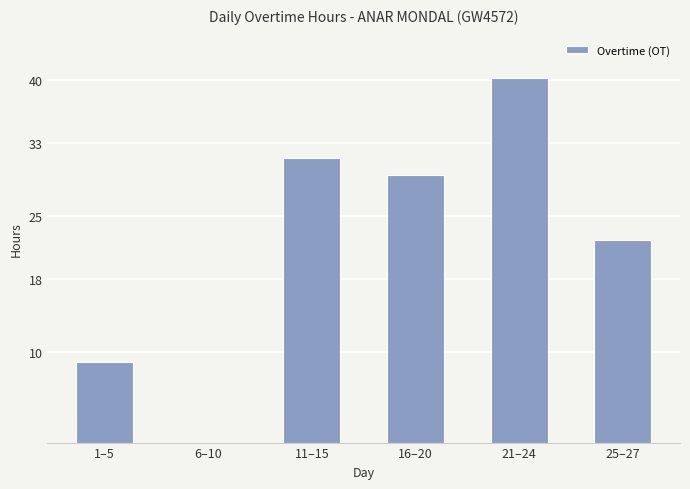

What is the ratio of the value at 1–5 to the value at 25–27?

0.4